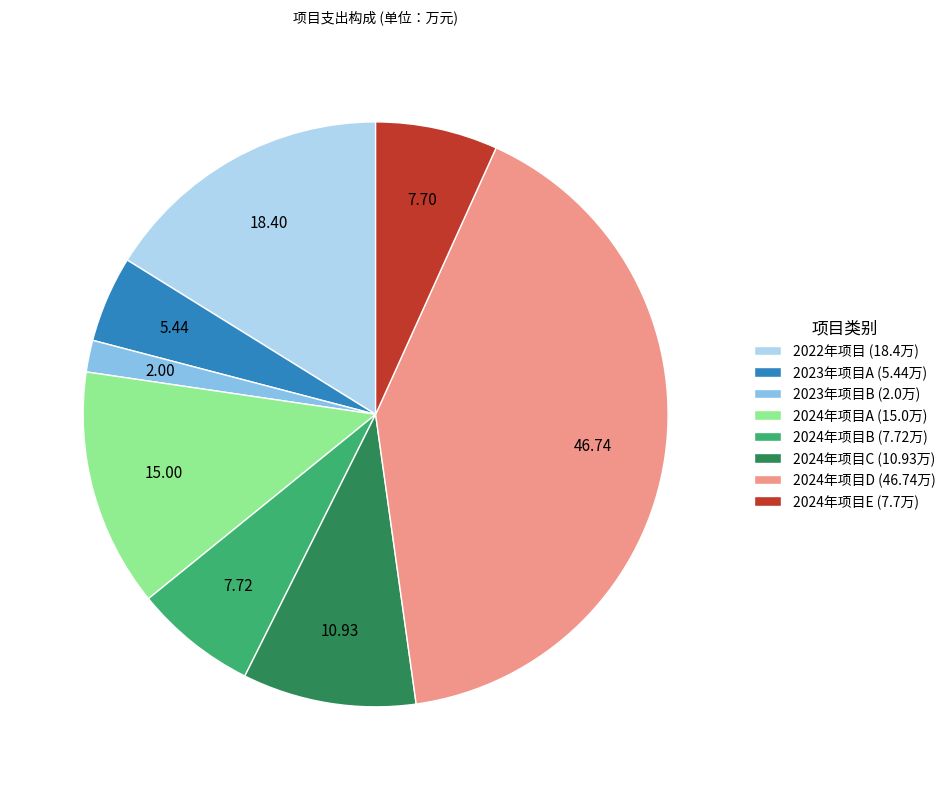

Does any single category account for the majority?

No